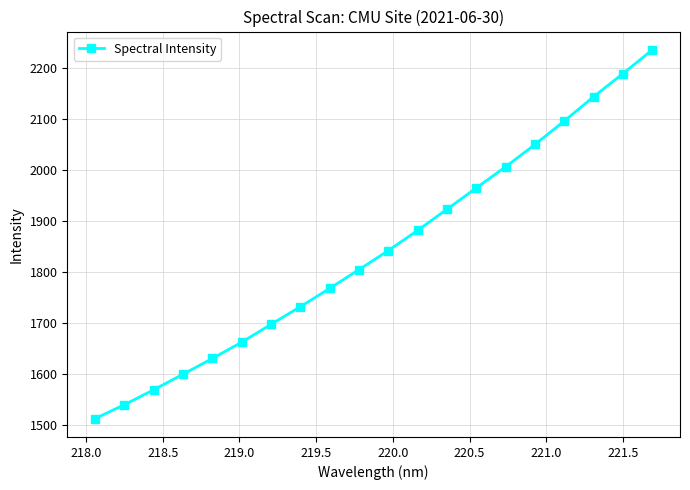

Reading left to right, what are all the values shown in this chart?

1513.4	1540.5	1569.8	1600.3	1631.1	1662.9	1697.9	1732.4	1768.3	1805.0	1842.2	1881.8	1923.2	1964.9	2006.2	2049.8	2095.7	2143.2	2188.4	2234.8